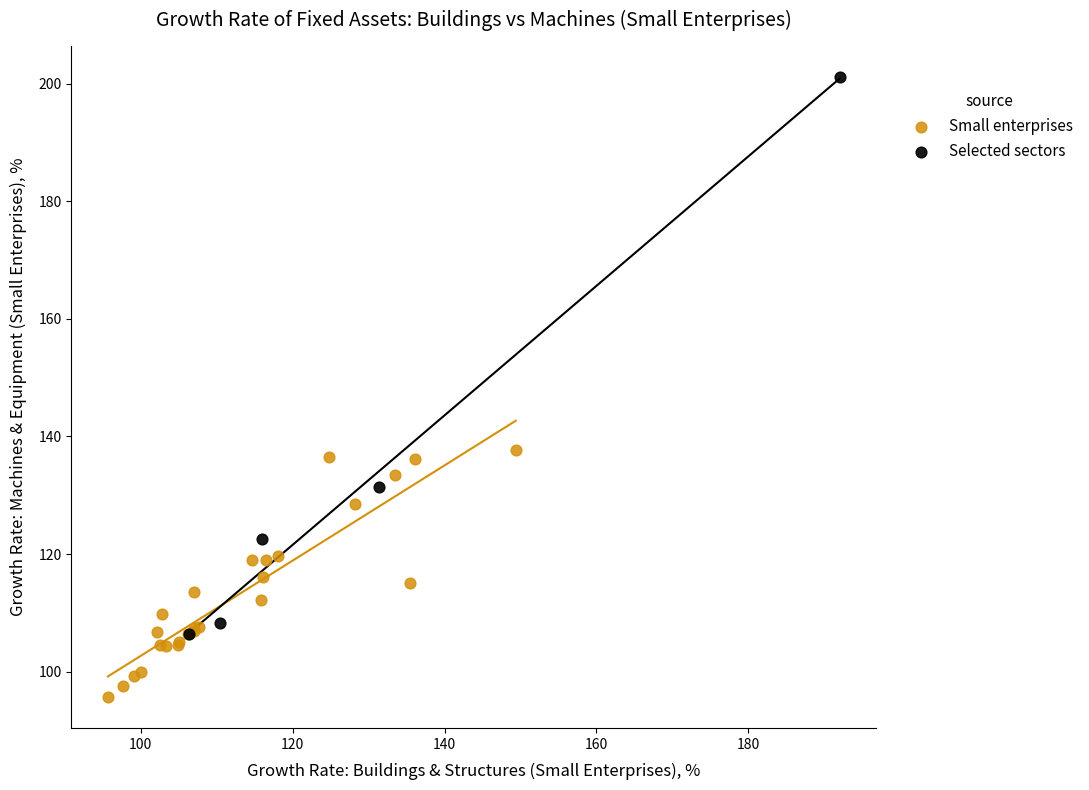

Which series has the largest Y range (max minus min)?

Selected sectors